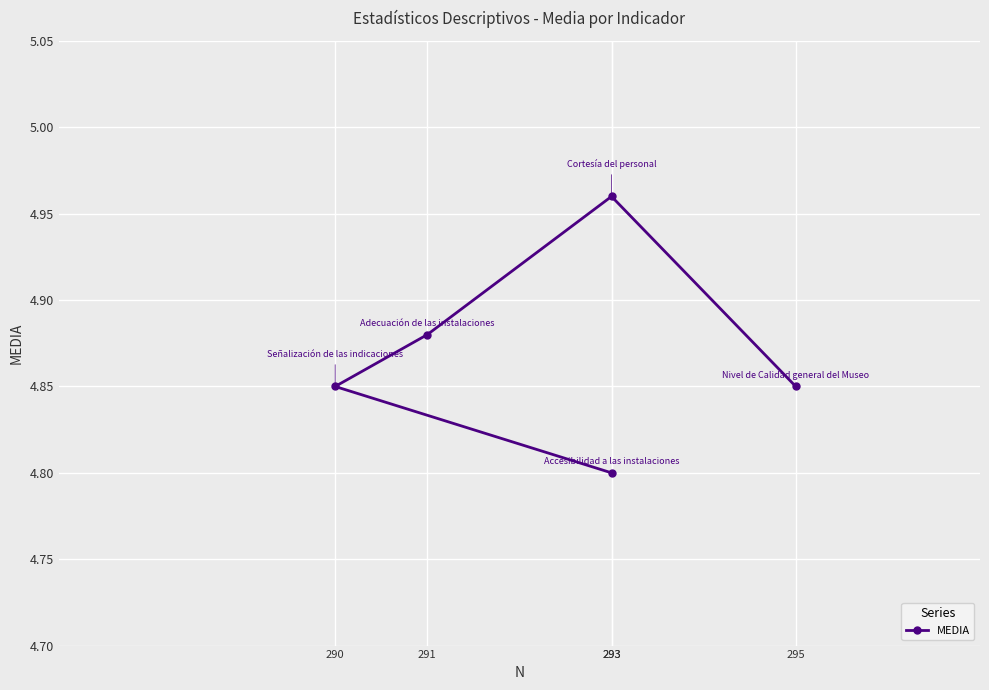

Where is the data nearest to the value 4?

293